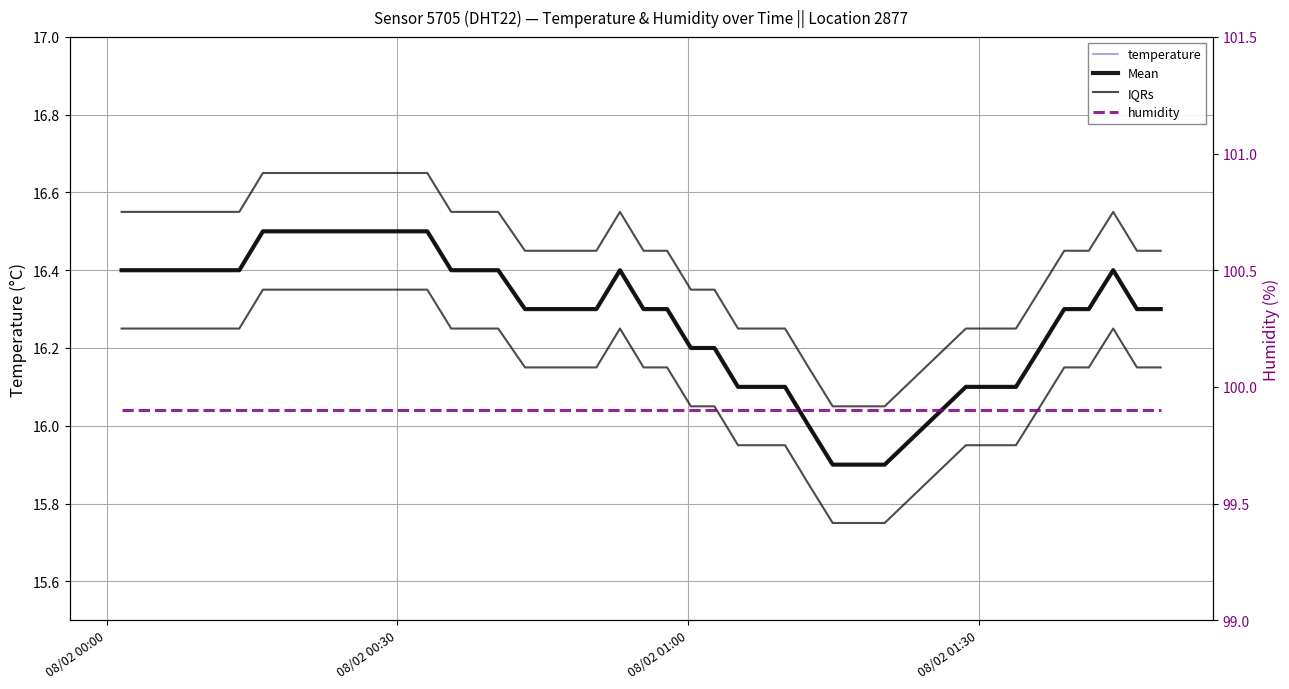

Is the value of Mean at 36 greater than the value of IQRs at 24?

Yes